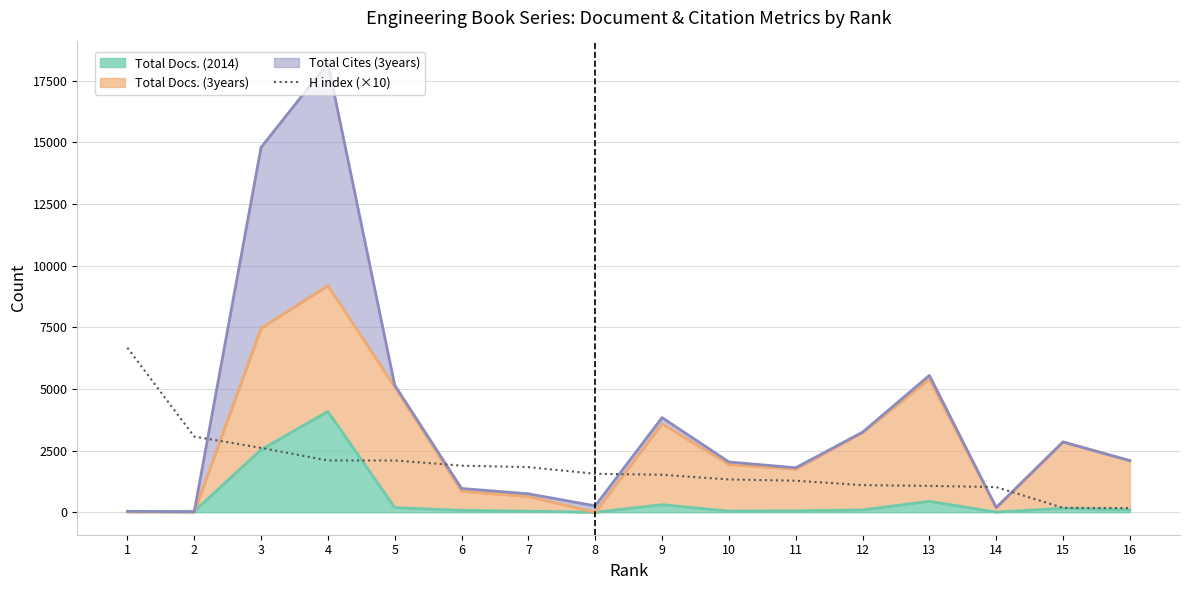

What is the ratio of the value at 16 to the value at 6?

0.1